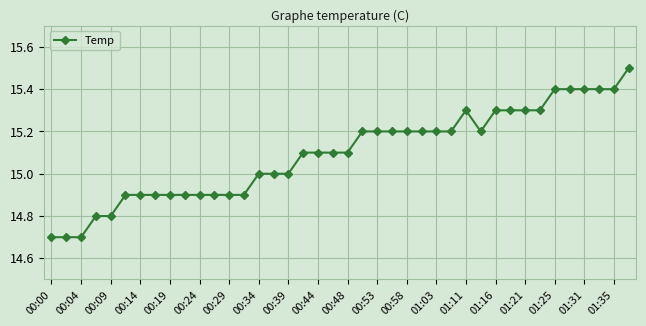

What is the difference between the maximum and minimum values?

0.8